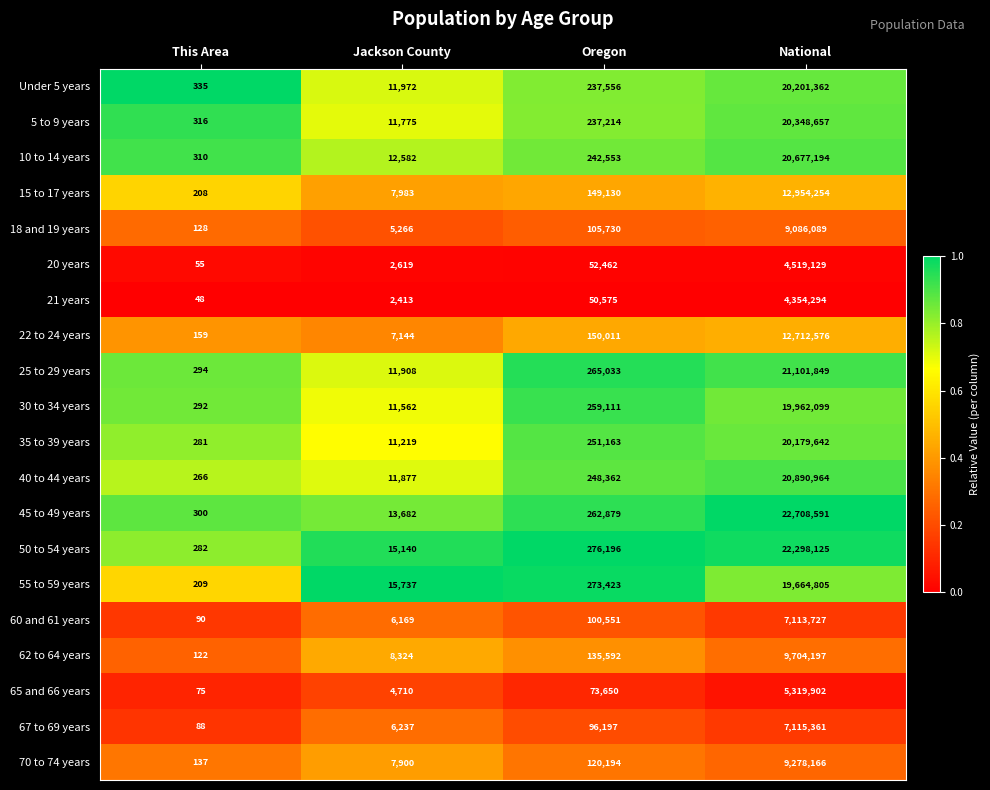

What is the spread (max minus min) of values at Oregon?

225621